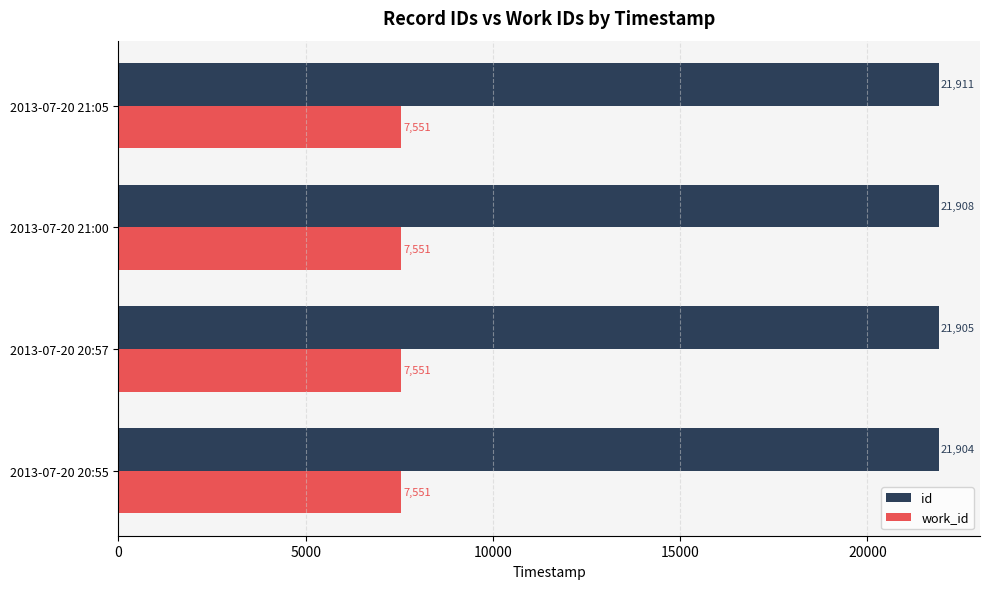

Count the id values in the range 21905 to 21911.

3